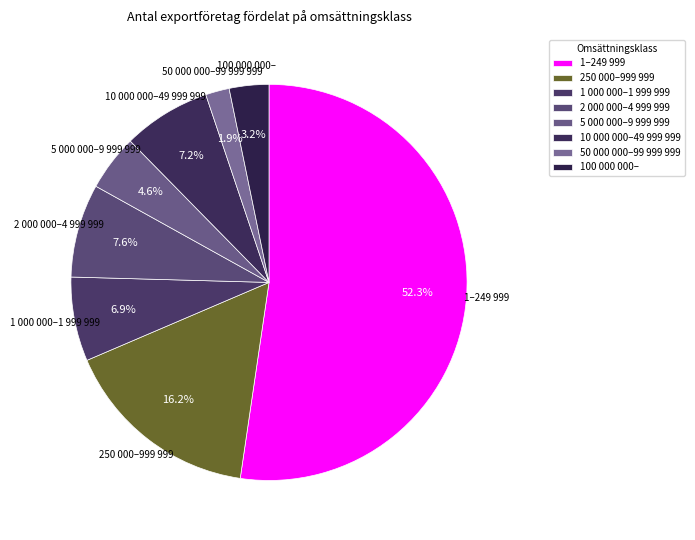

To the nearest percent, what is the difference between the largest and smallest slice percentages?

50%